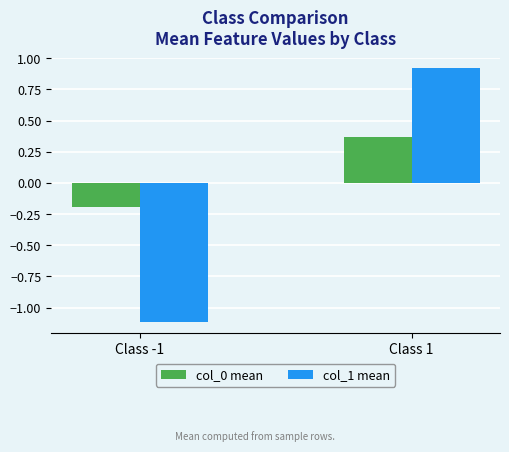

The value of col_0 mean at Class 1 is 0.6. True or false?

False